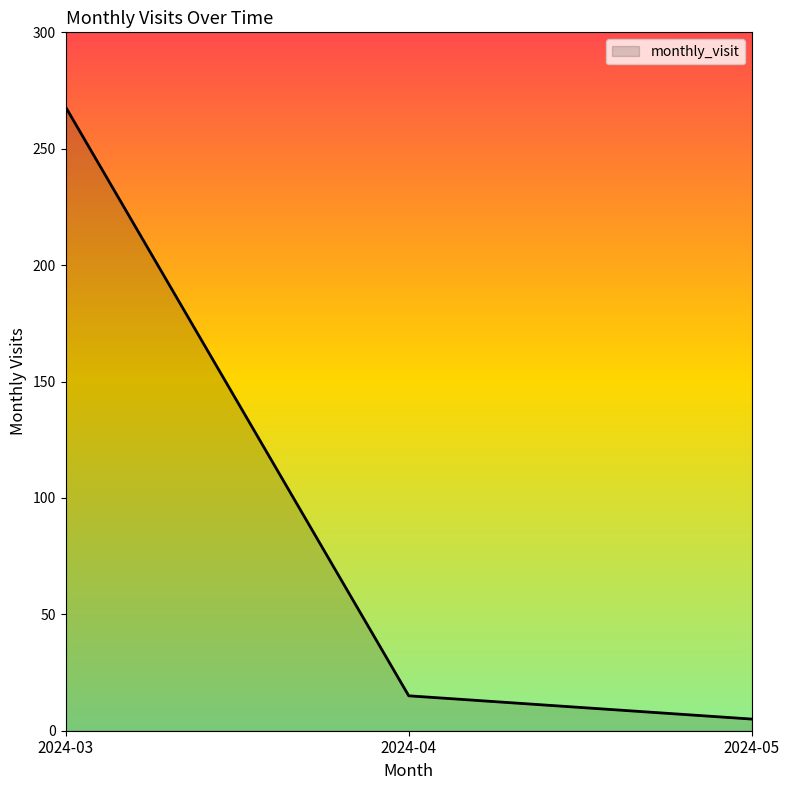

Between 2024-04 and 2024-03, which is larger?

2024-03